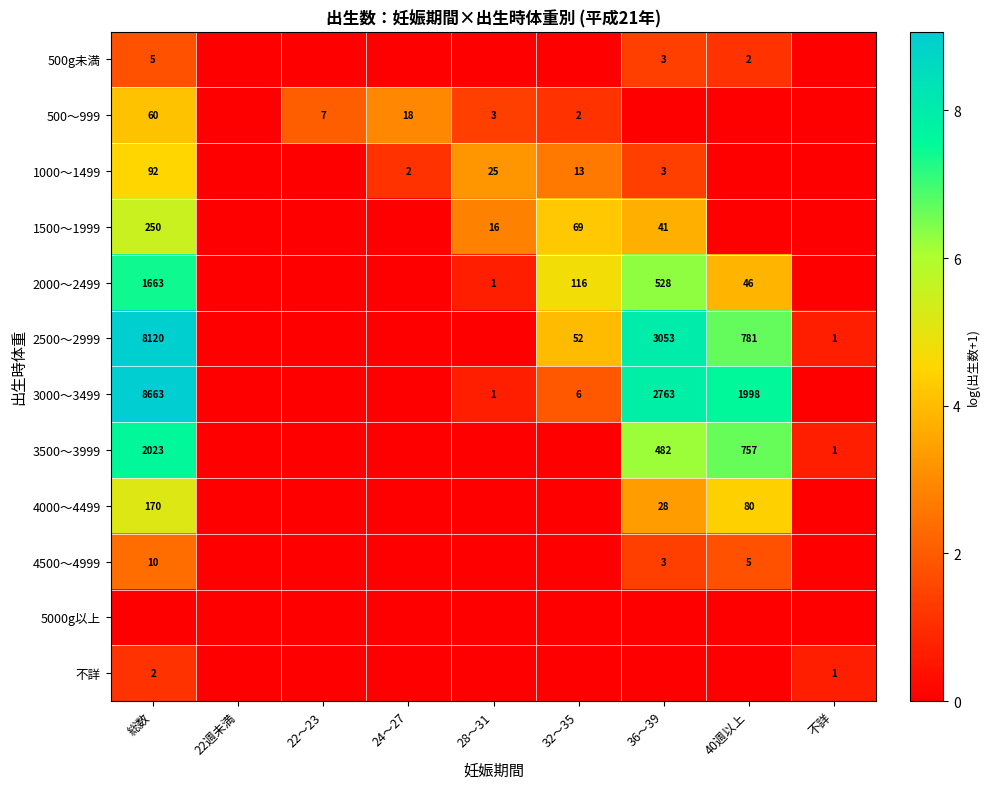

True or false: 4000〜4499 has a value of 80 at 40週以上.

True